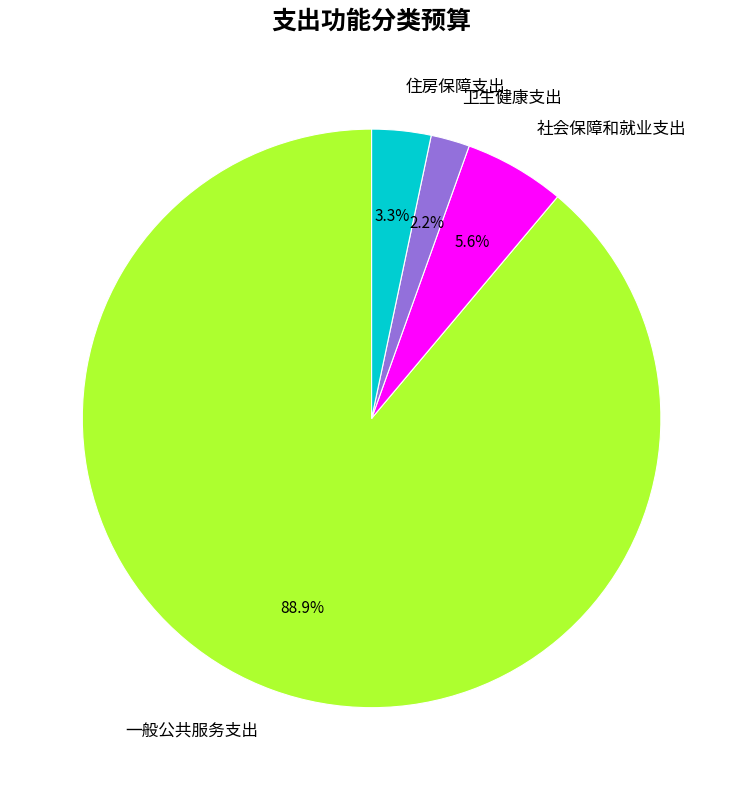

To the nearest percent, what portion does 卫生健康支出 represent?

2%